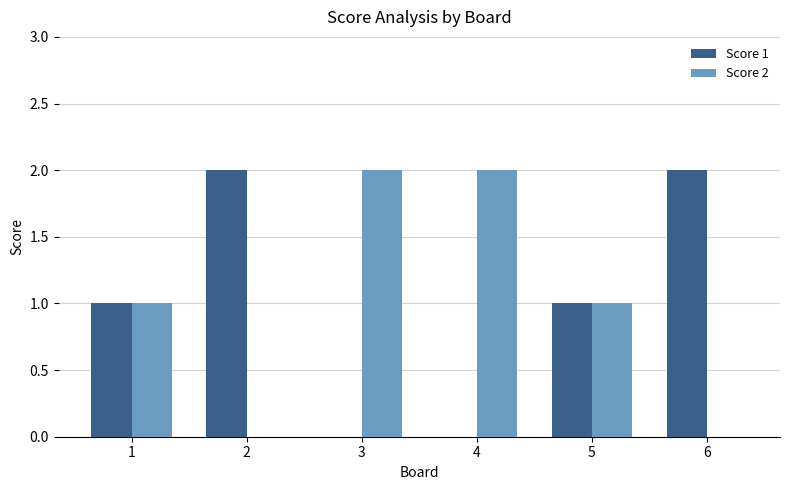

Is it true that Score 1 equals 0 at 3?

True